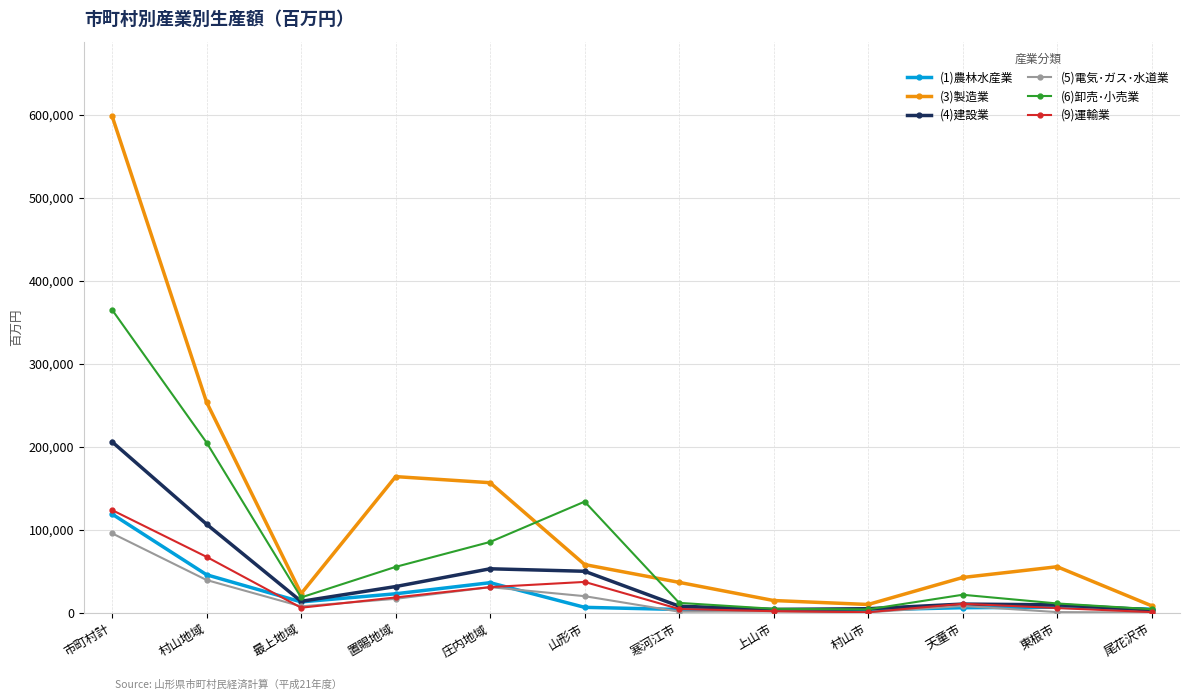

What is the label of the 7th point from the right?

山形市